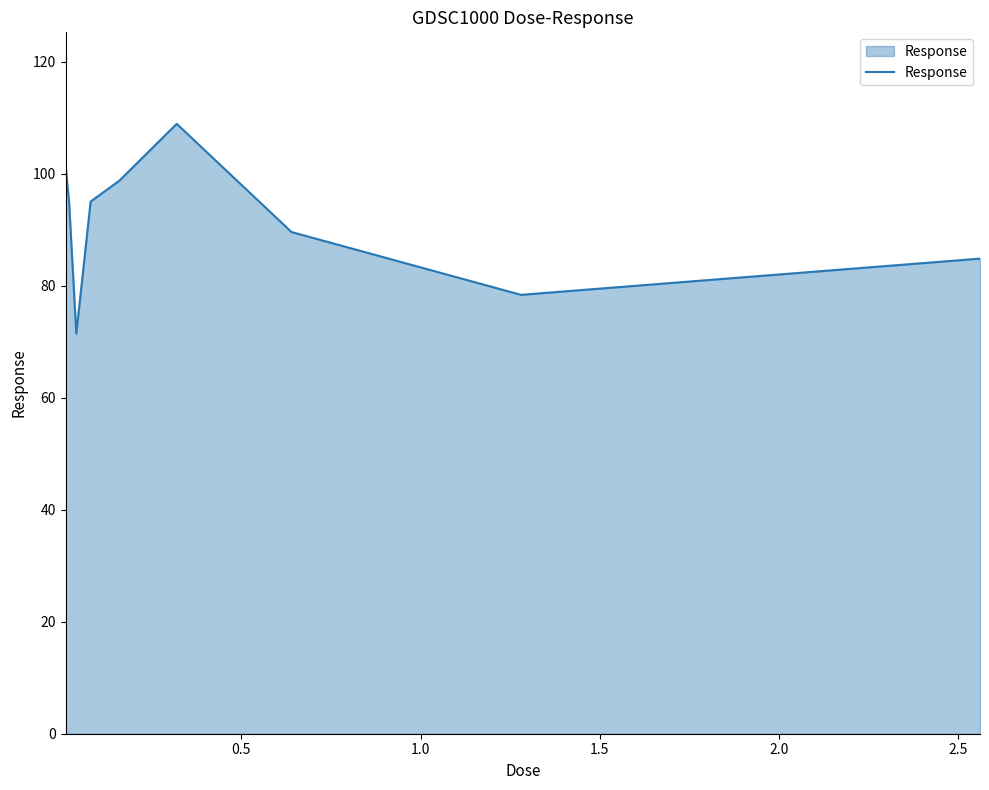

What is the maximum value shown in the chart?

108.9